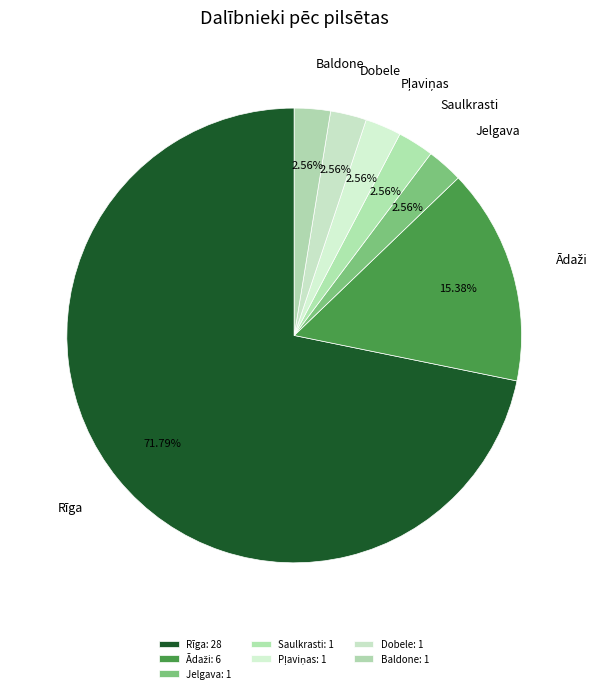

To the nearest percent, what percentage of the pie is Jelgava?

3%